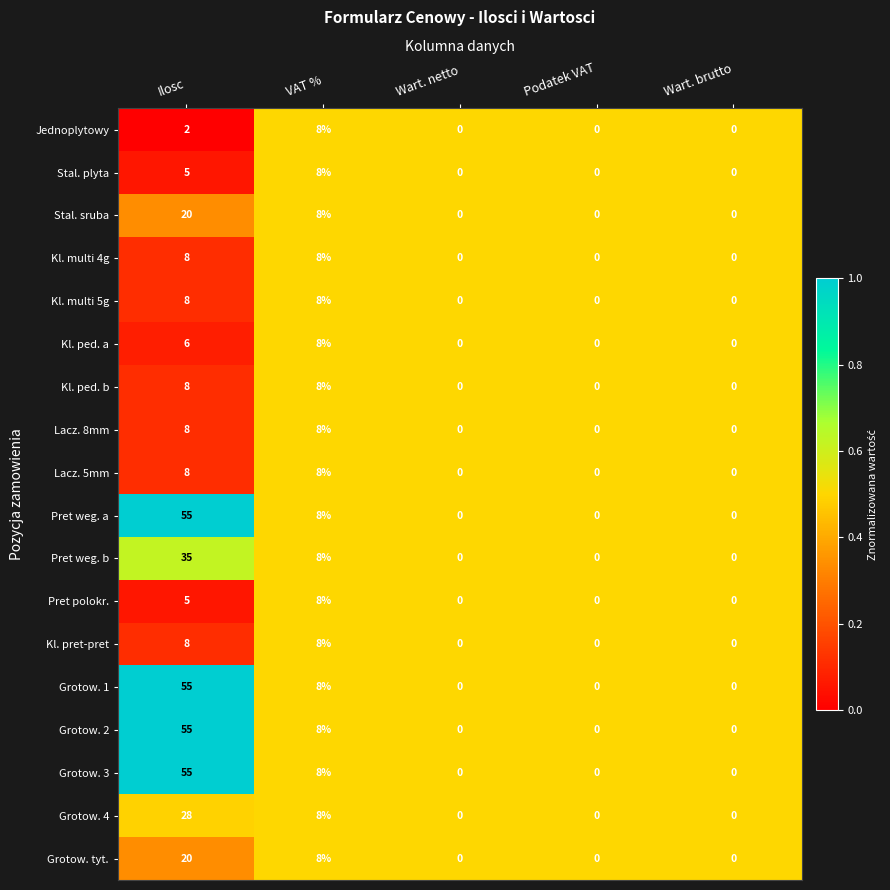

How many Kl. ped. b values are between 0 and 8?

5